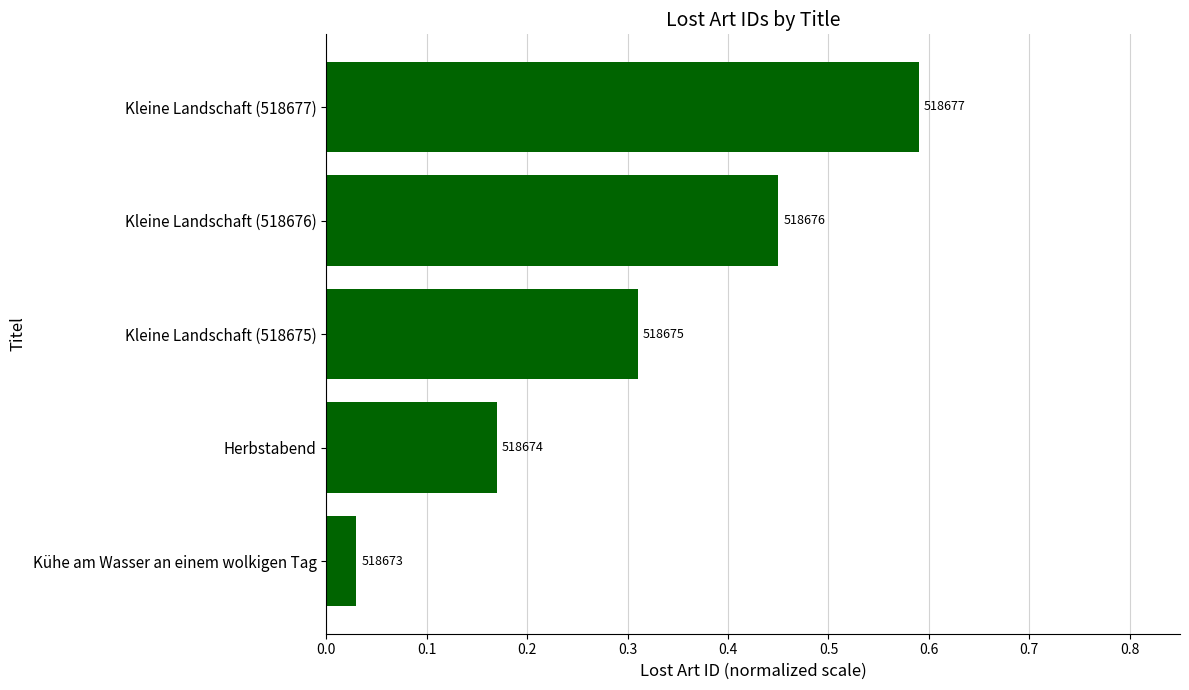

How many bars are there in total?

5